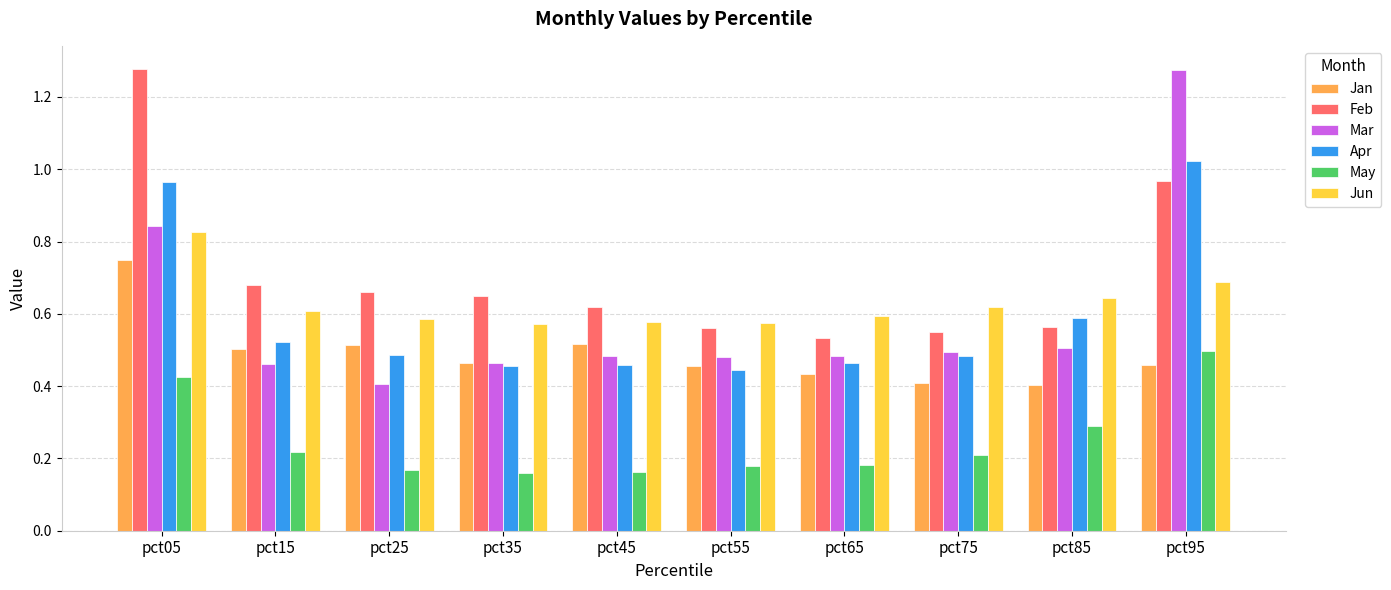

At which label does Jun reach its peak?

pct05